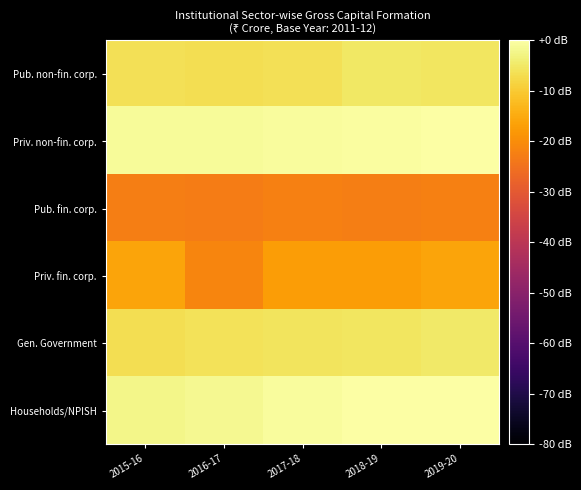

Which series changed the most between 2016-17 and 2019-20?

Priv. fin. corp.